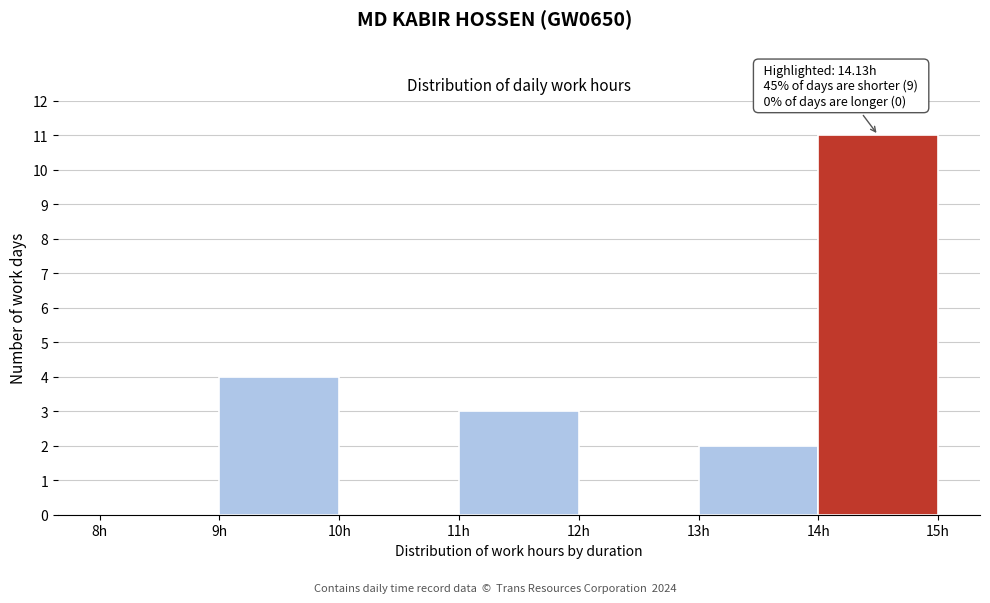

Which range on the x-axis has the tallest bar?

14 to 15